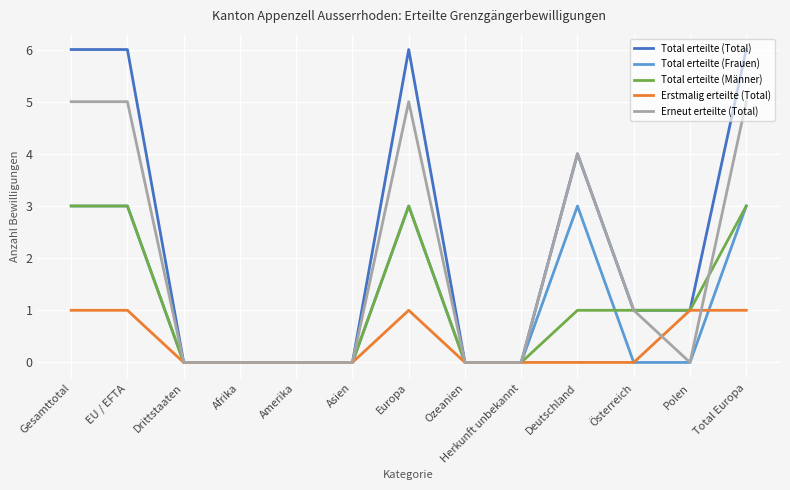

Which series has the largest range (max minus min)?

Total erteilte (Total)